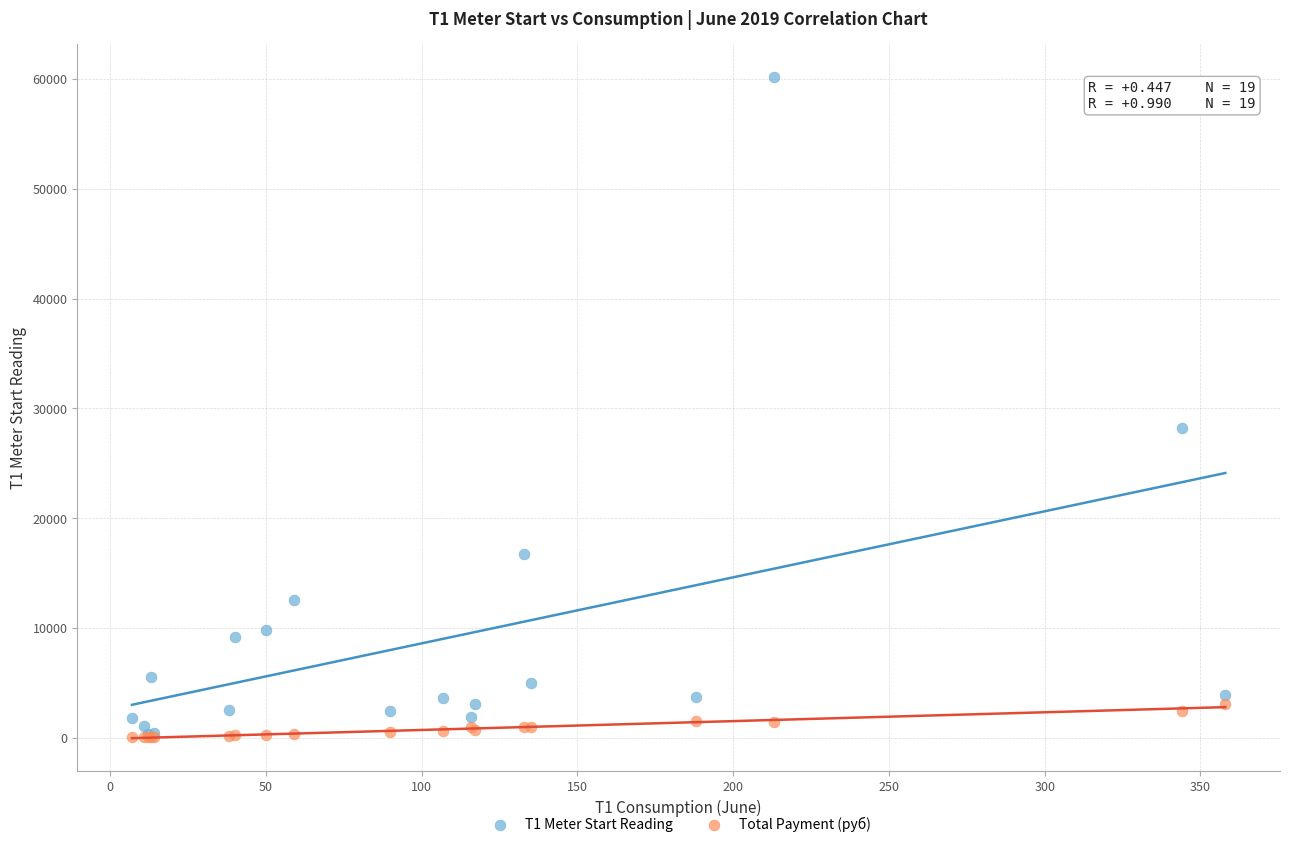

Across all series, what Y value is closest to 30105?

28233.0